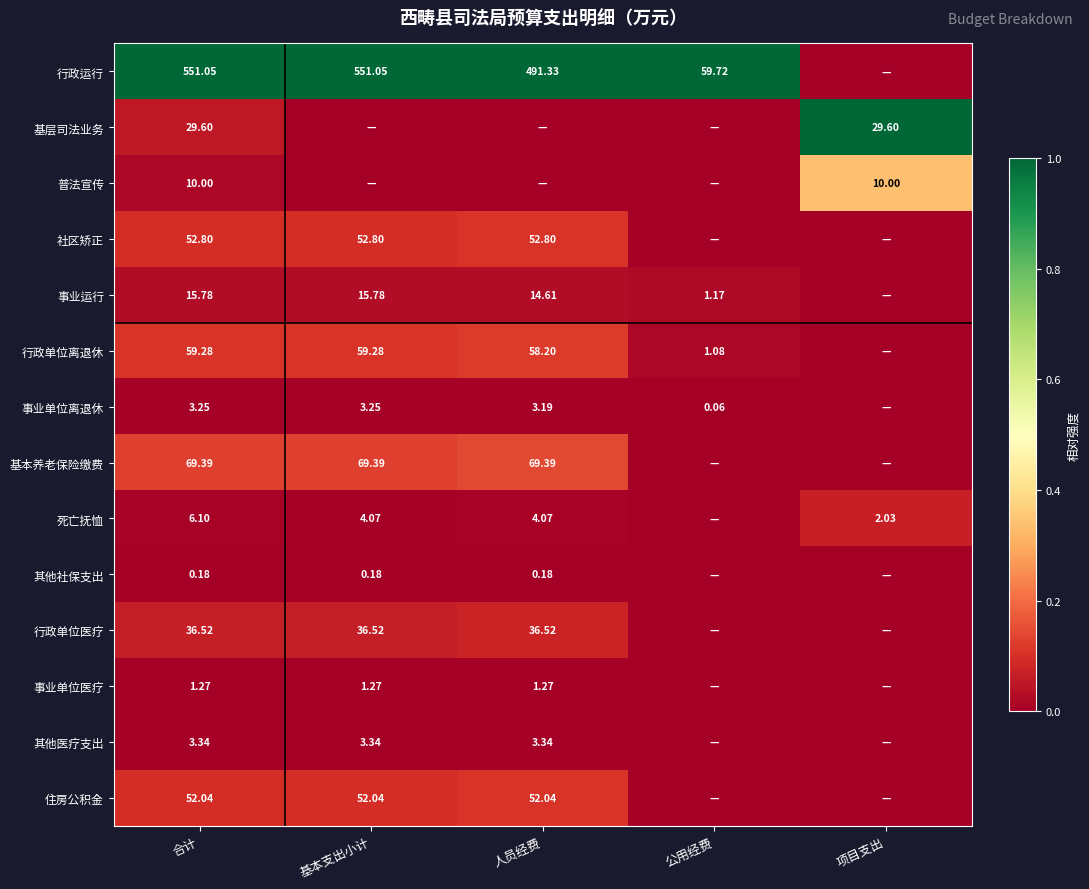

At which category is the sum across all series the highest?

合计